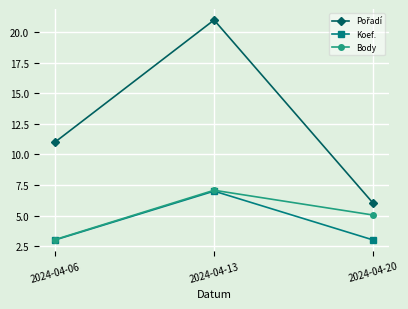

The Koef. series shows 3.0 at 2024-04-20. True or false?

True